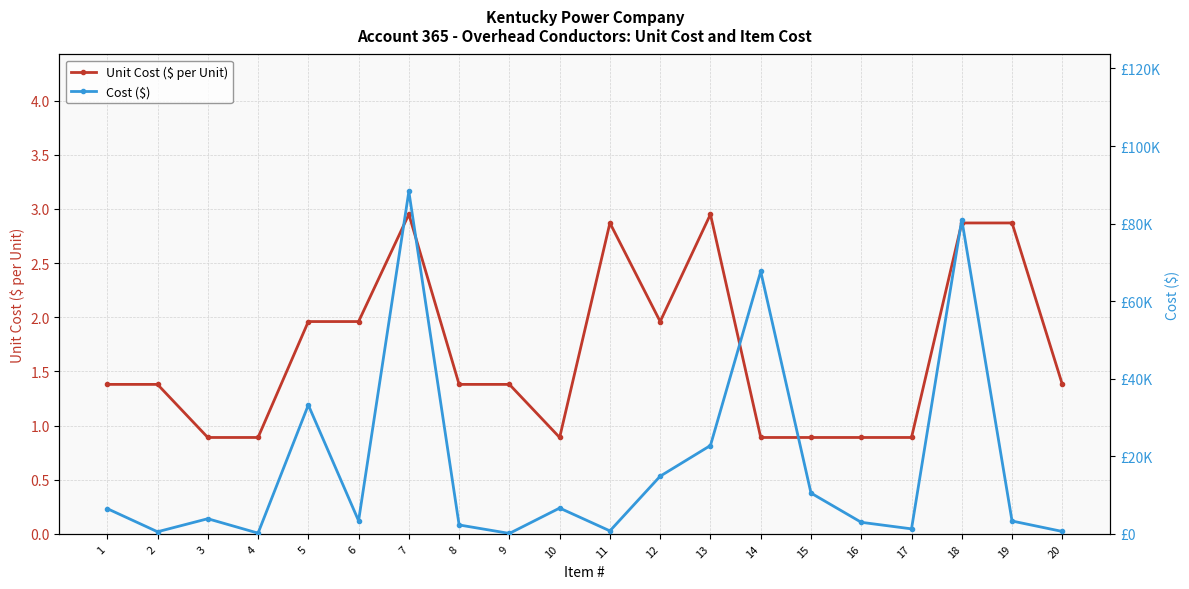

True or false: Unit Cost ($ per Unit) has a value of 2.6 at 5.

False